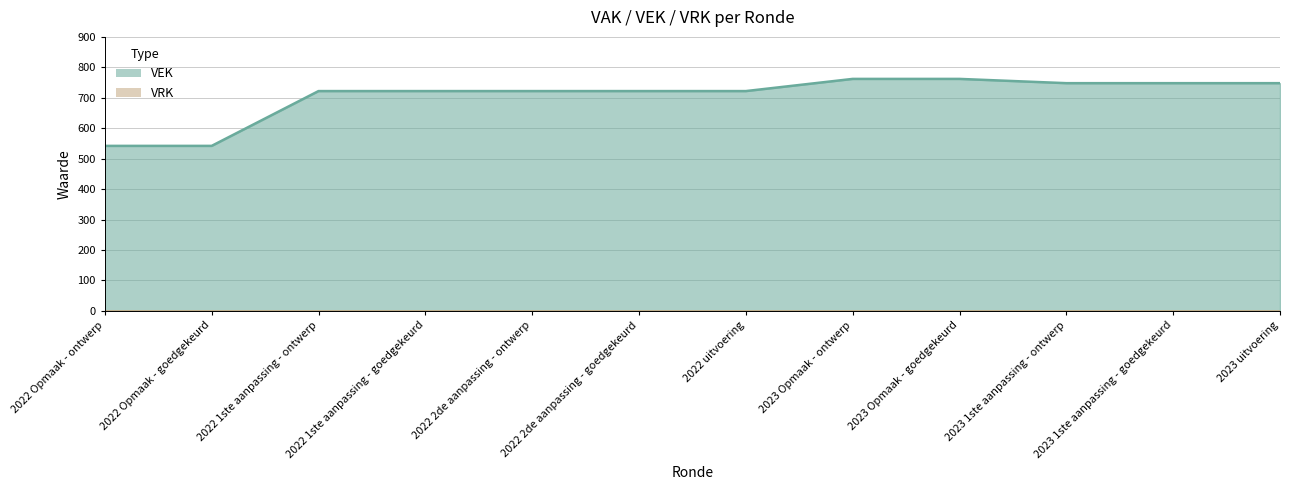

Between 2022 uitvoering and 2022 Opmaak - goedgekeurd, which is larger?

2022 uitvoering